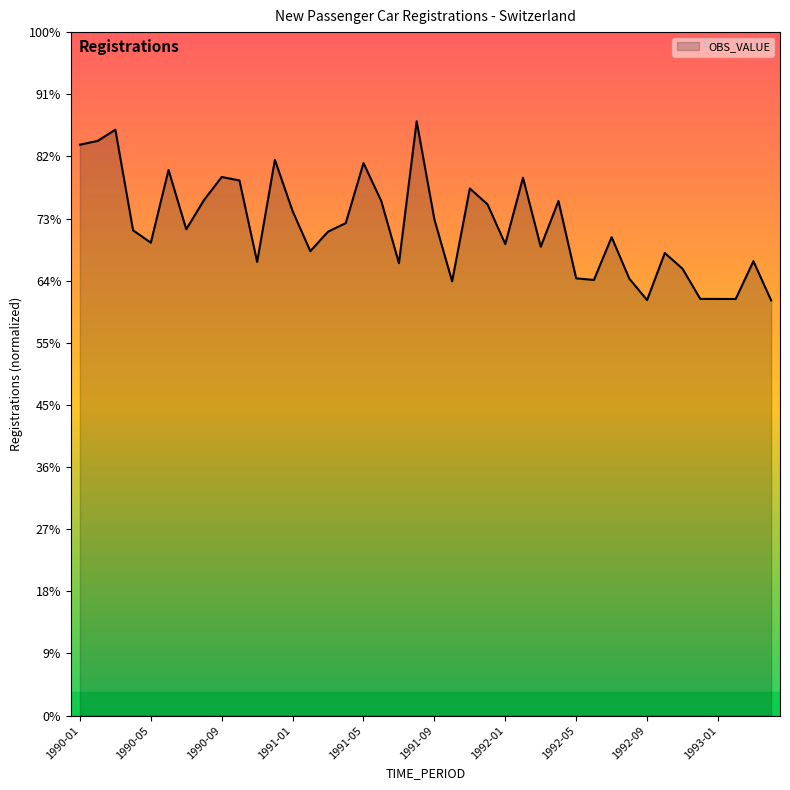

Does the chart have visible grid lines?

No